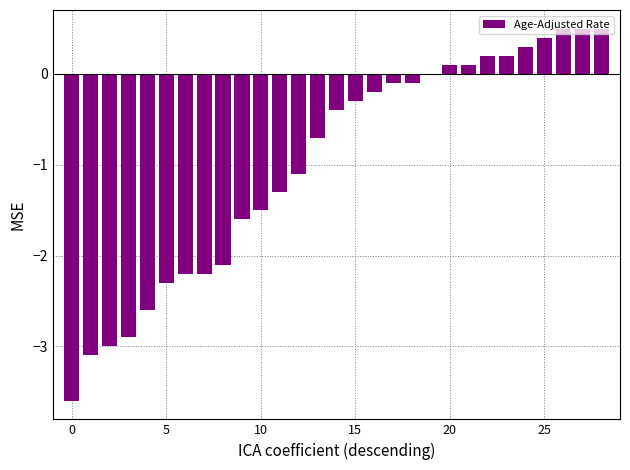

What is the maximum value shown in the chart?

0.5